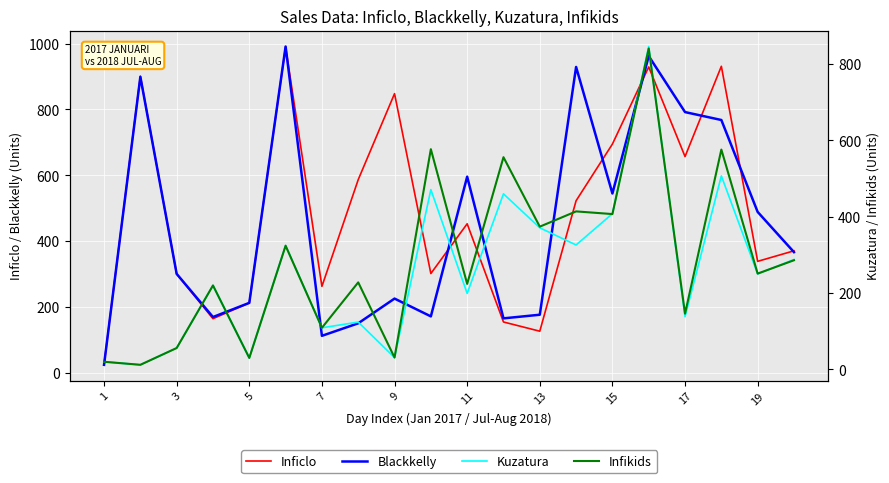

Is the value of Inficlo at 9 greater than the value of Blackkelly at 5?

Yes